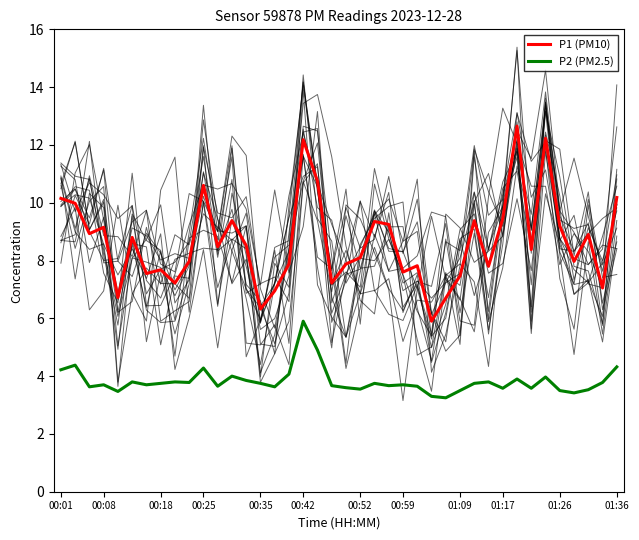

How many series are shown in this chart?

2